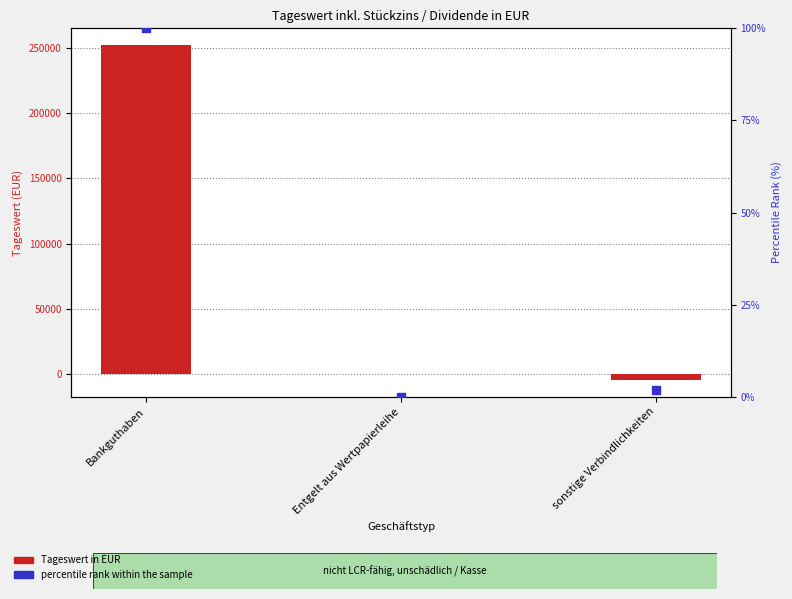

Which series has the largest Y range (max minus min)?

Tageswert in EUR